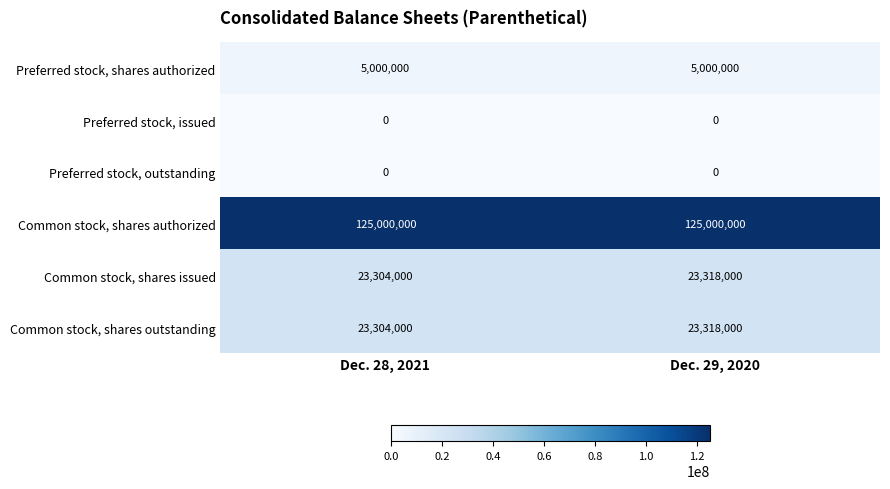

At which label does Common stock, shares outstanding reach its minimum?

Dec. 28, 2021